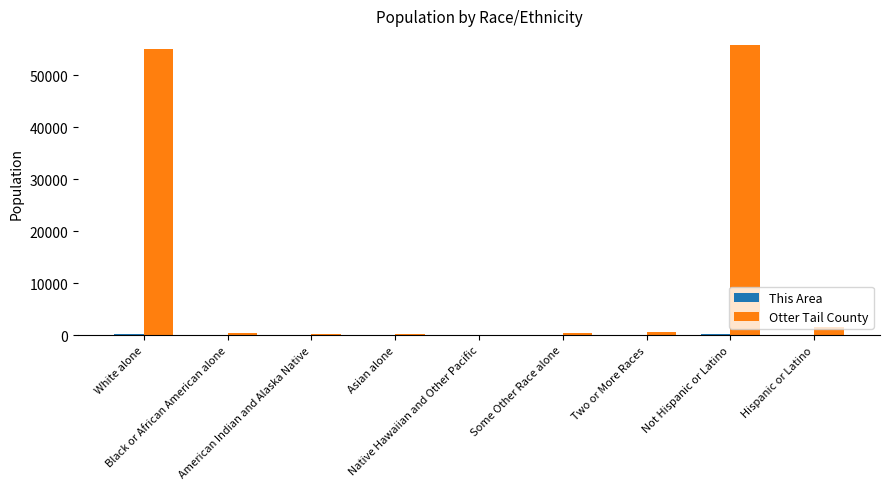

What is the sum of all Otter Tail County values?

114606